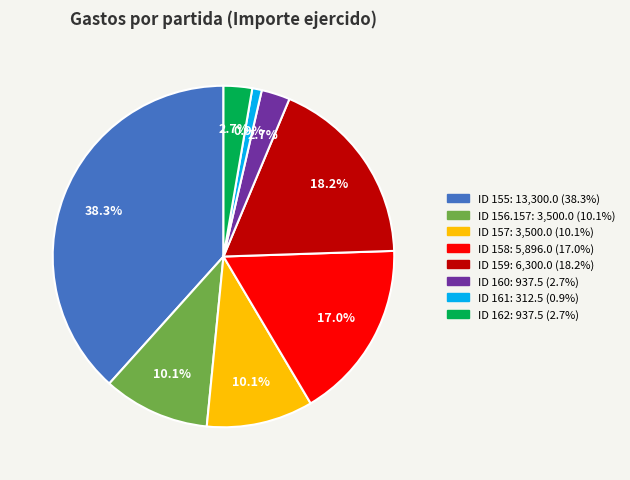

Does any single category account for the majority?

No